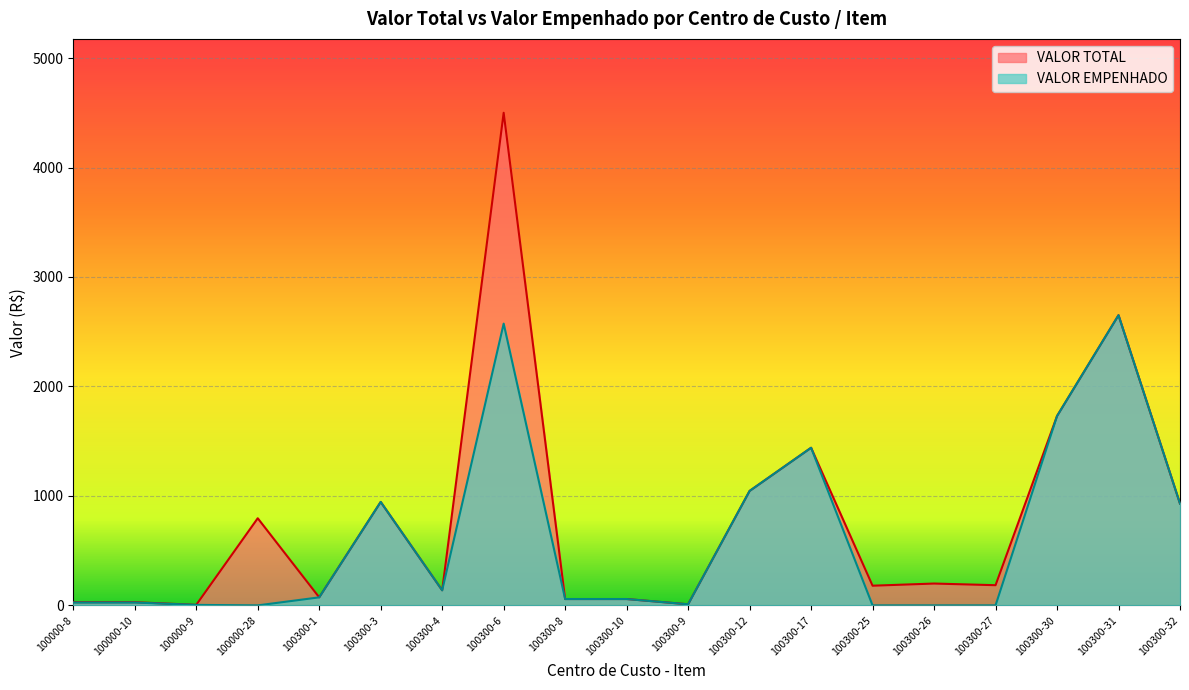

How many lines are shown in the chart?

2